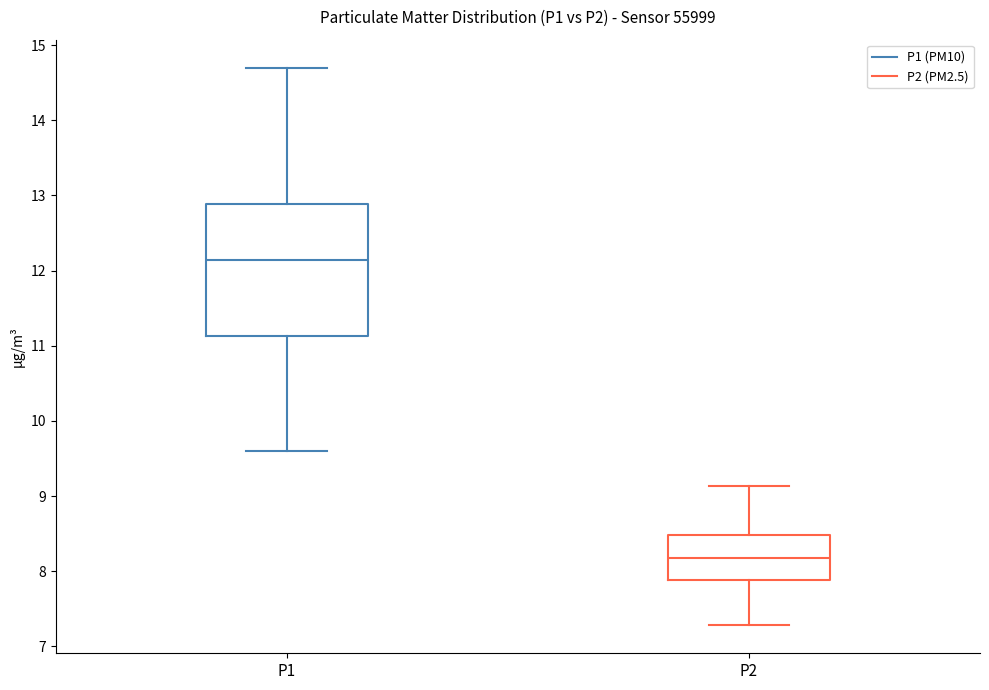

Comparing the boxes themselves (not the whiskers), which one is the tallest?

P1